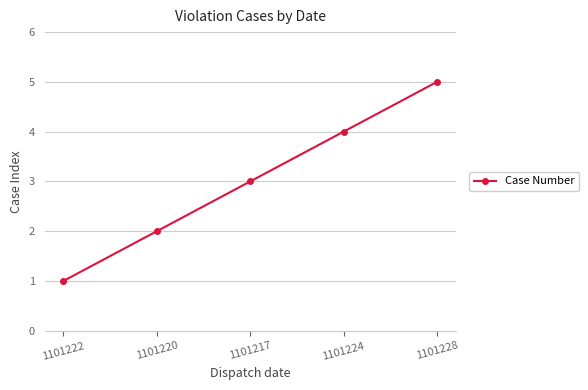

True or false: the data has more than 1 interior local peaks.

False